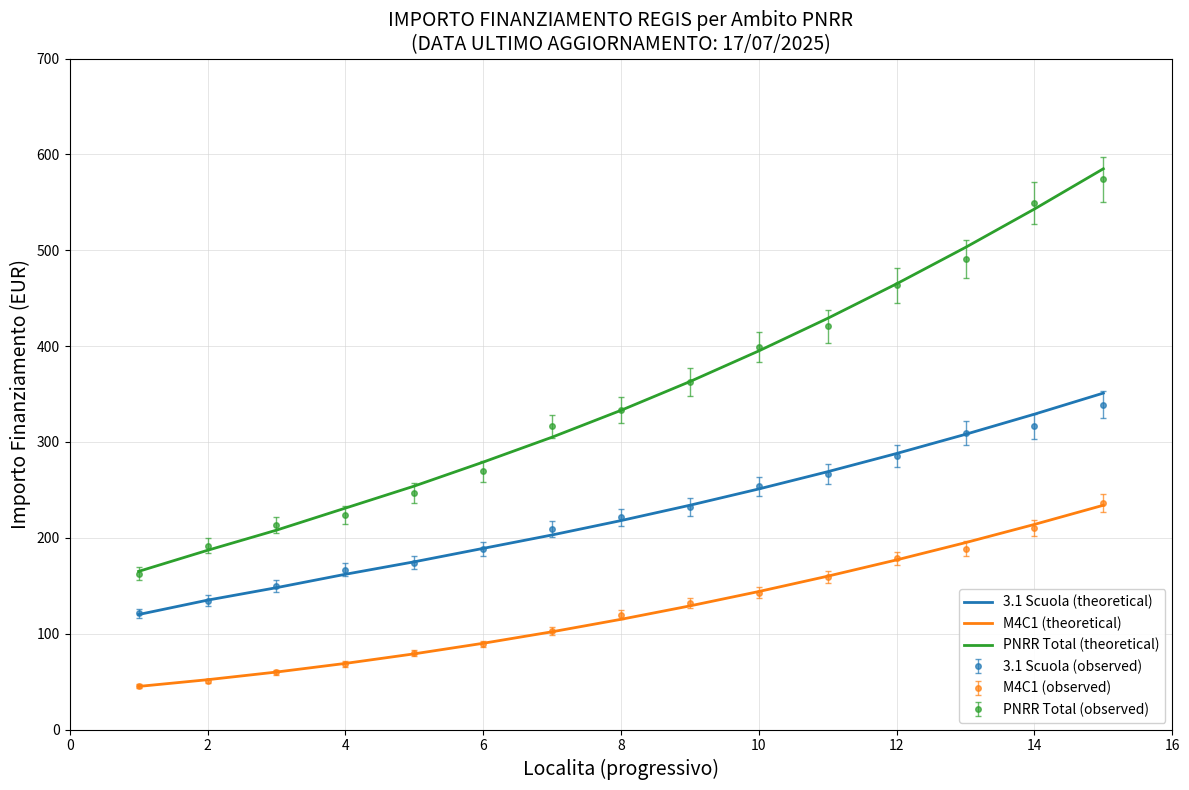

True or false: 3.1 Scuola (theoretical) and M4C1 (theoretical) cross at least once.

False